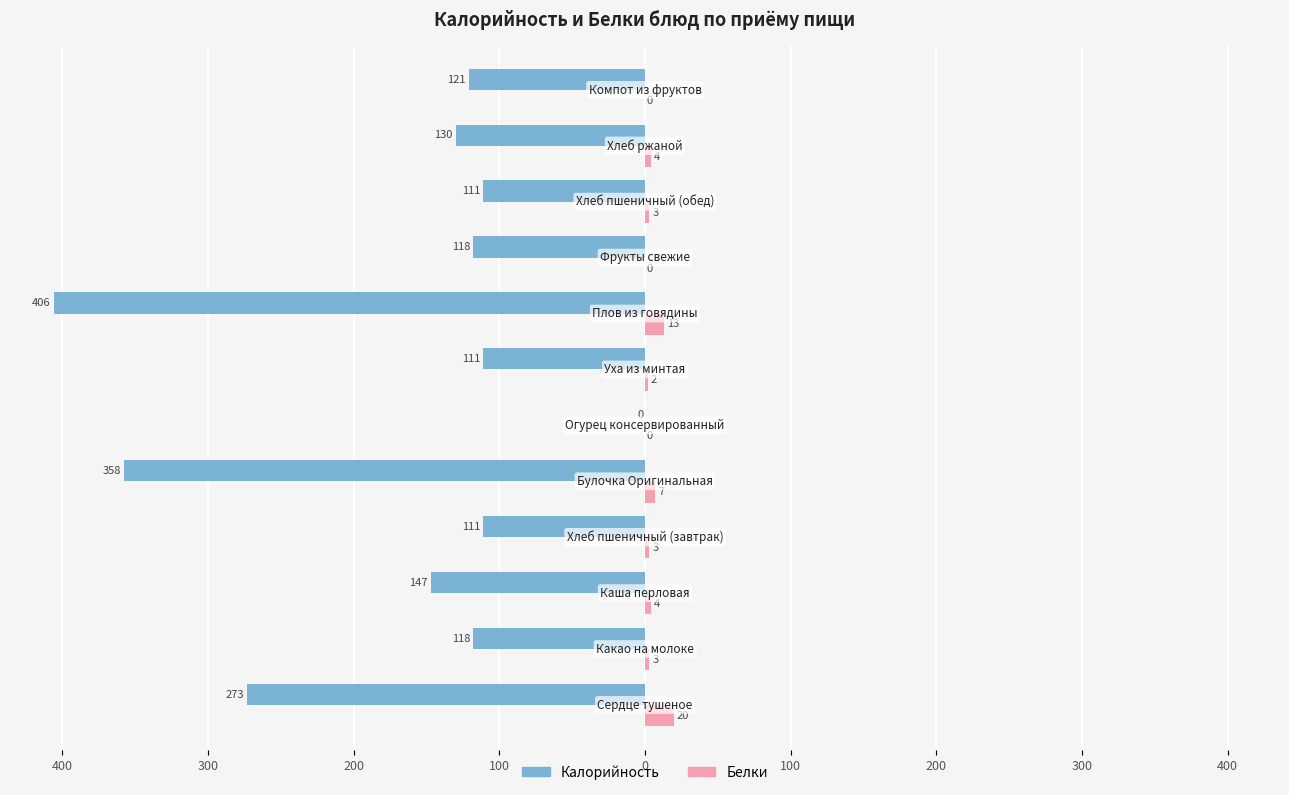

What are all the series names shown in the legend?

Калорийность, Белки